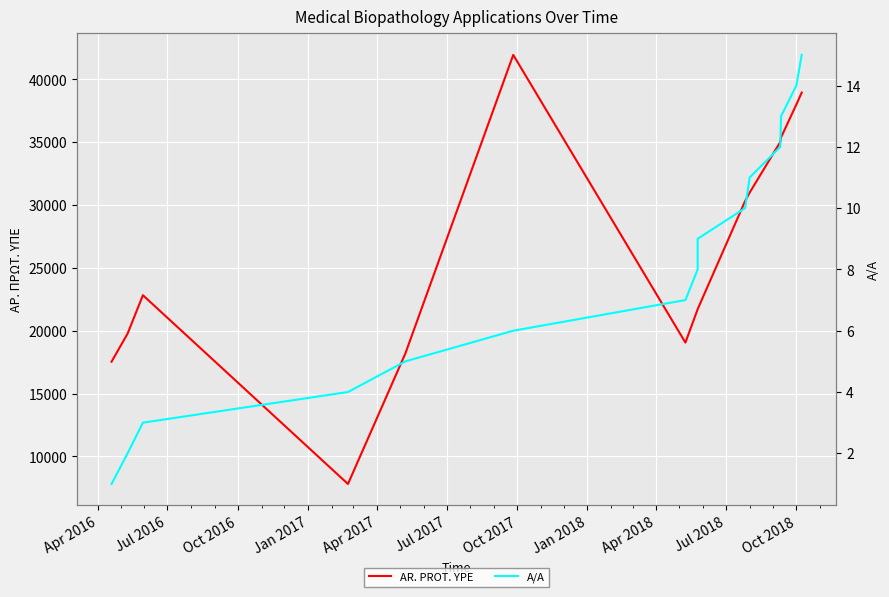

The A/A series shows 10 at Oct 2017. True or false?

False